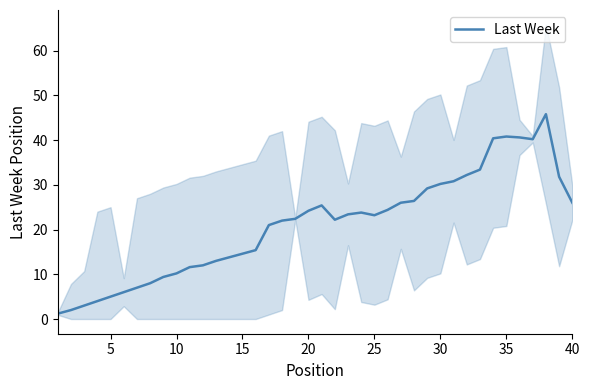

Is it true that Last Week equals 30.2 at 30?

True